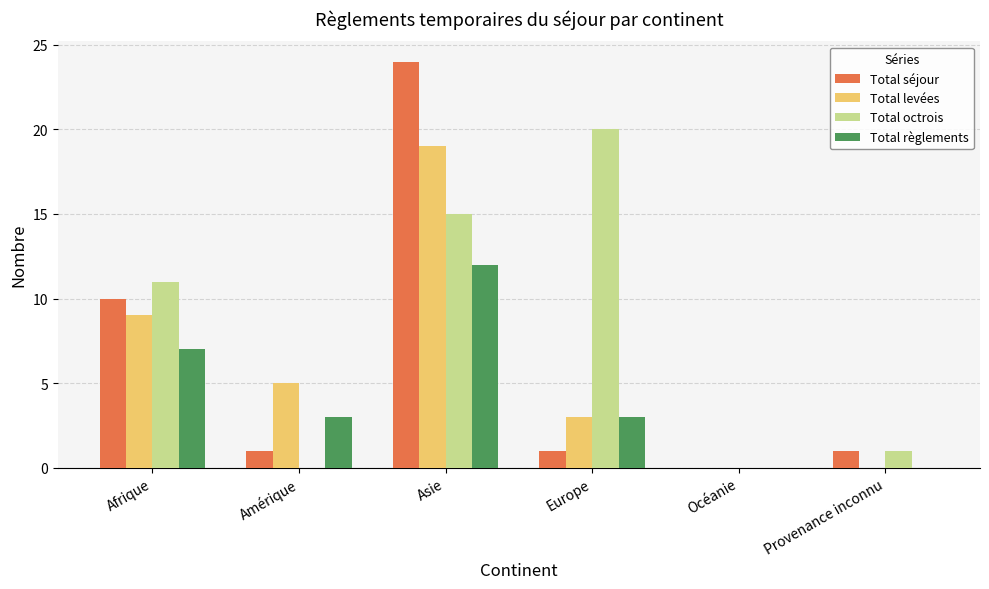

Is it true that Total règlements equals 0 at Provenance inconnu?

True